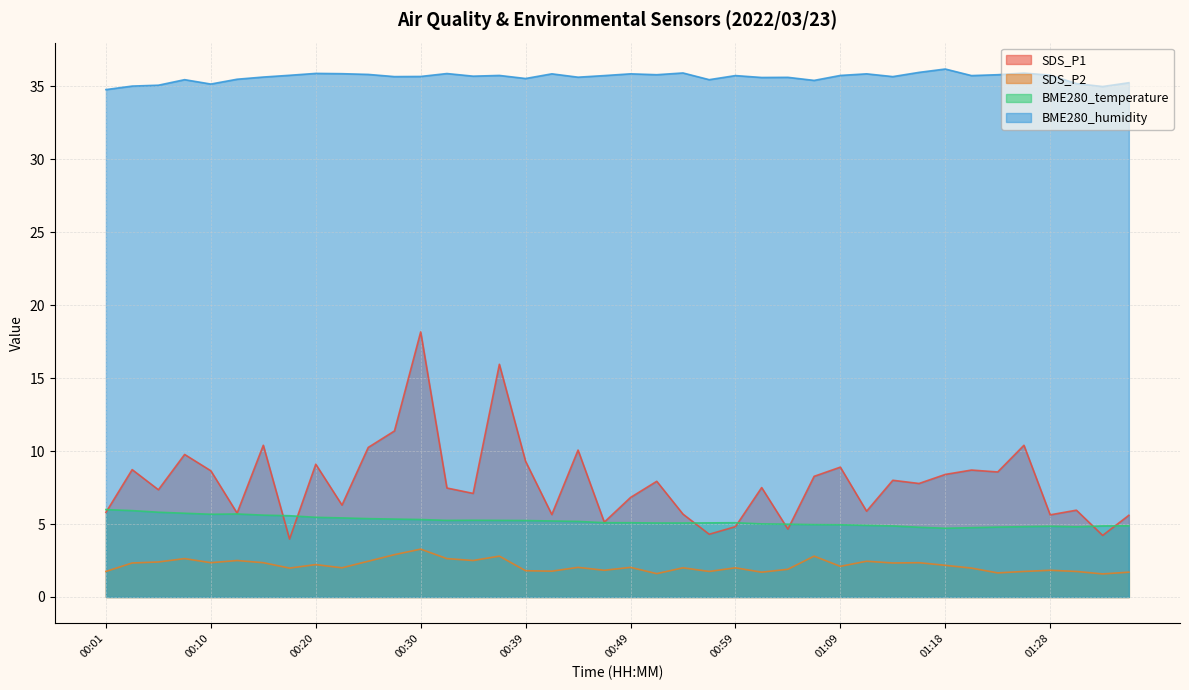

Reading left to right, transcribe all the data shown in this chart.

SDS_P1: 5.8	8.7	7.3	9.8	8.7	5.8	10.4	4.0	9.1	6.3	10.2	11.4	18.2	7.5	7.1	15.9	9.3	5.7	10.1	5.1	6.8	7.9	5.7	4.3	4.8	7.5	4.7	8.3	8.9	5.9	8.0	7.8	8.4	8.7	8.6	10.4	5.6	6.0	4.2	5.6
SDS_P2: 1.8	2.3	2.4	2.6	2.4	2.5	2.4	2.0	2.2	2.0	2.5	2.9	3.3	2.6	2.5	2.8	1.8	1.8	2.0	1.8	2.0	1.6	2.0	1.8	2.0	1.7	1.9	2.8	2.1	2.5	2.3	2.4	2.2	2.0	1.6	1.8	1.8	1.8	1.6	1.7
BME280_temperature: 6.0	5.9	5.8	5.7	5.7	5.7	5.6	5.6	5.5	5.4	5.4	5.3	5.3	5.2	5.3	5.2	5.2	5.2	5.2	5.1	5.1	5.1	5.1	5.1	5.1	5.0	5.0	5.0	5.0	4.9	4.9	4.8	4.7	4.8	4.8	4.8	4.8	4.8	4.9	4.9
BME280_humidity: 34.8	35.0	35.1	35.5	35.2	35.5	35.6	35.8	35.9	35.9	35.8	35.7	35.7	35.9	35.7	35.8	35.5	35.9	35.6	35.7	35.9	35.8	35.9	35.5	35.7	35.6	35.6	35.4	35.8	35.9	35.7	36.0	36.2	35.7	35.8	35.9	35.8	35.2	35.0	35.2